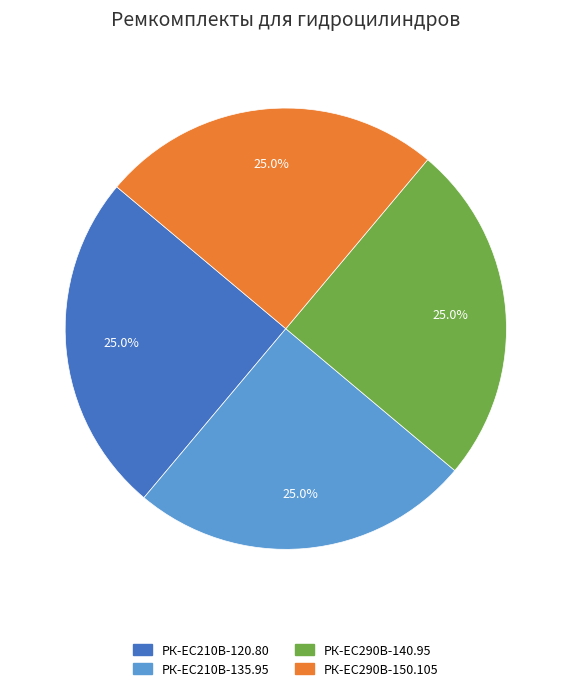

Approximately how many times larger is the value at РК-ЕС290В-150.105 compared to РК-EC210В-120.80?

1.0